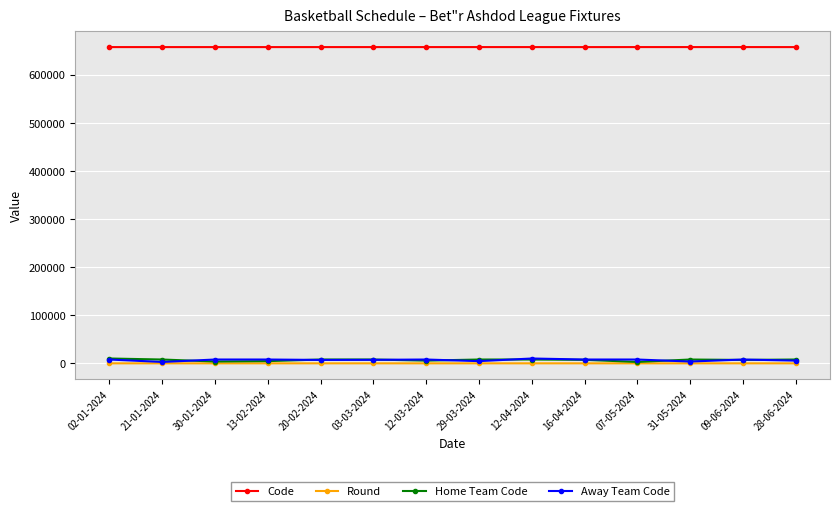

How many distinct data groups are displayed?

4